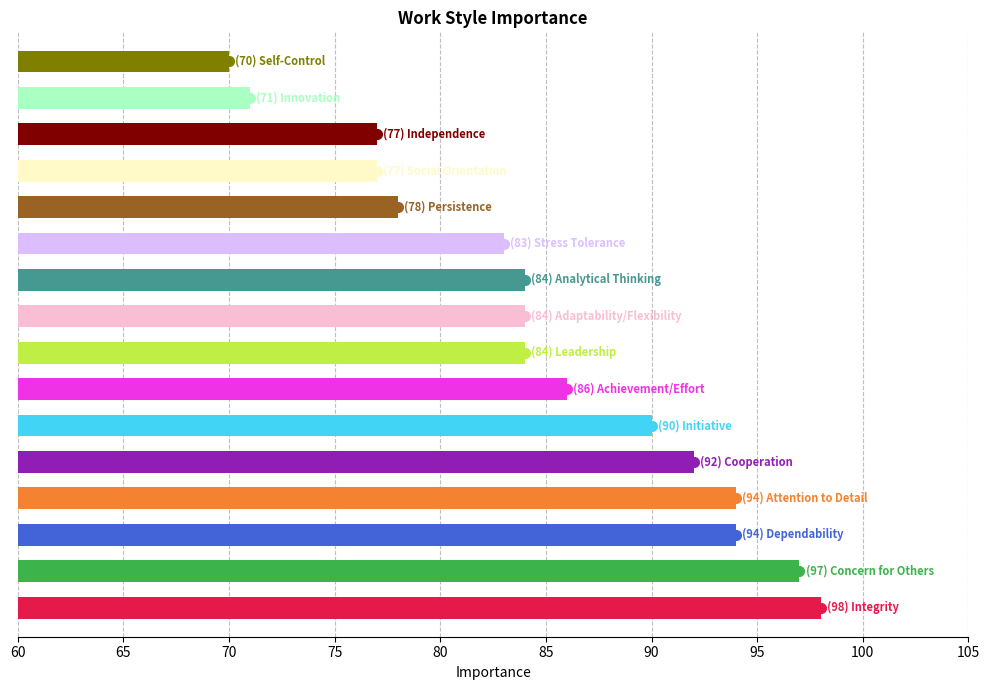

Between Stress Tolerance and Integrity, which is larger?

Integrity